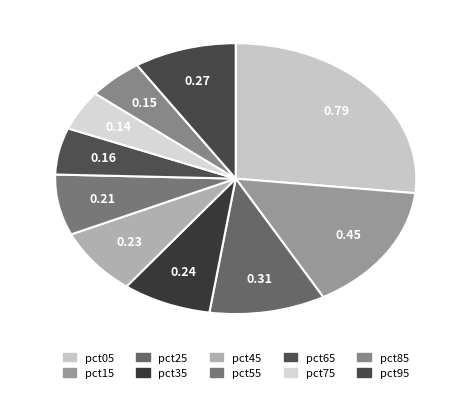

What percentage is the pct35 slice, to the nearest percent?

8%